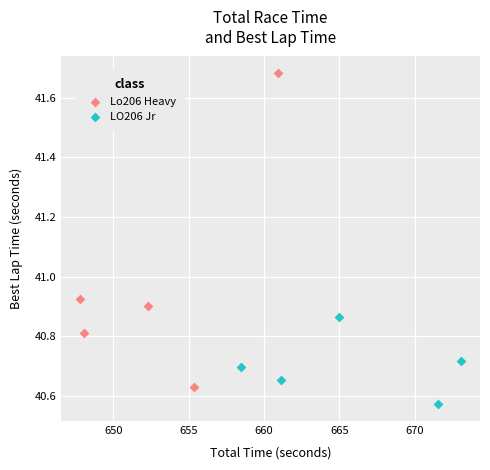

Which series reaches the maximum Y coordinate?

Lo206 Heavy